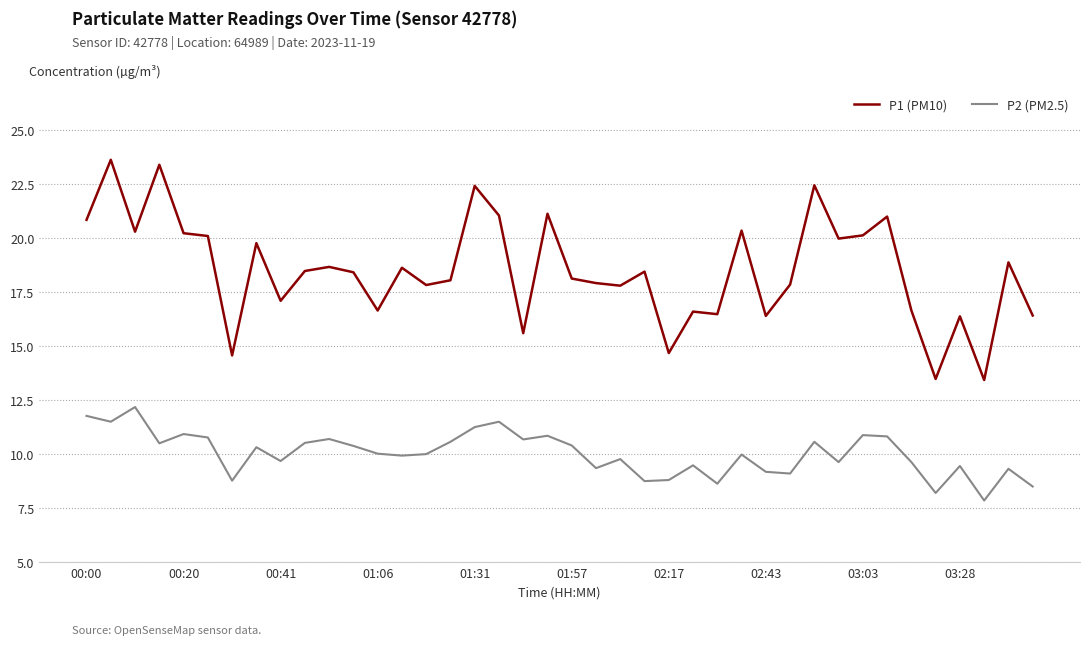

True or false: P2 (PM2.5) and P1 (PM10) cross at least once.

False